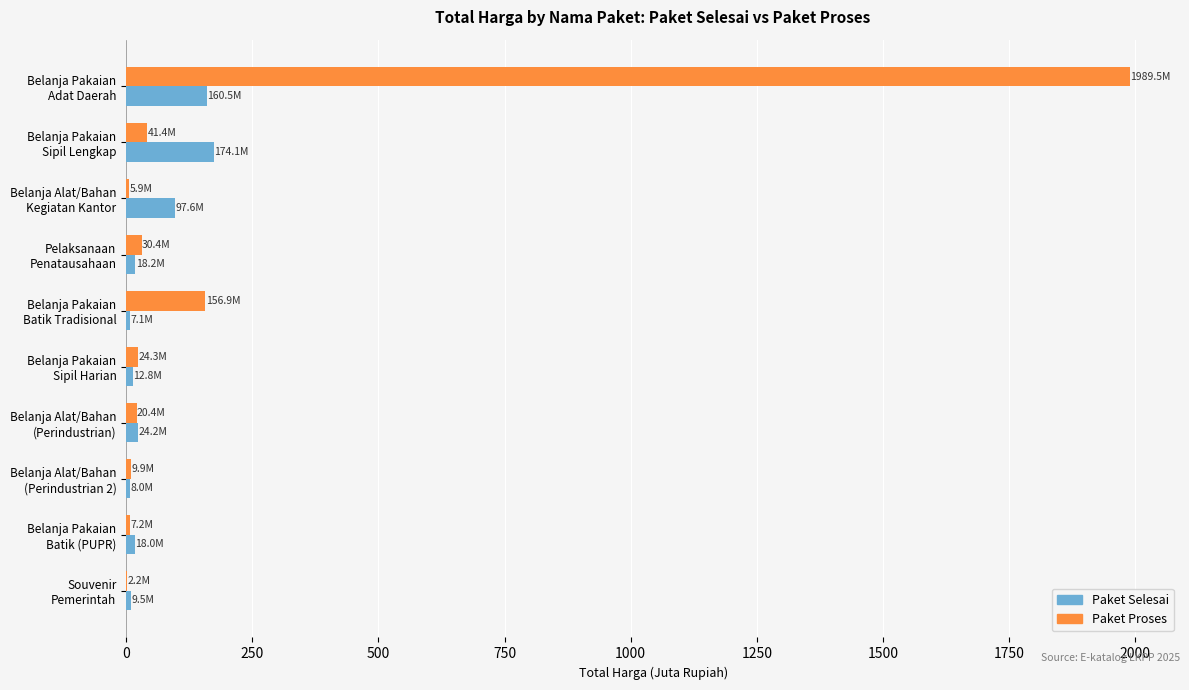

What is the maximum value for Paket Proses?

1989.5